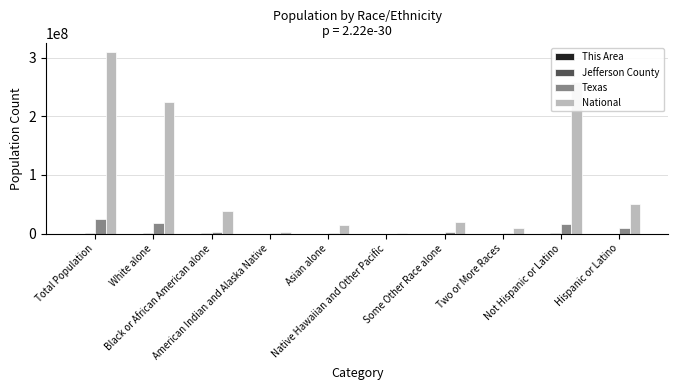

Is it true that National equals 87788267 at Not Hispanic or Latino?

False